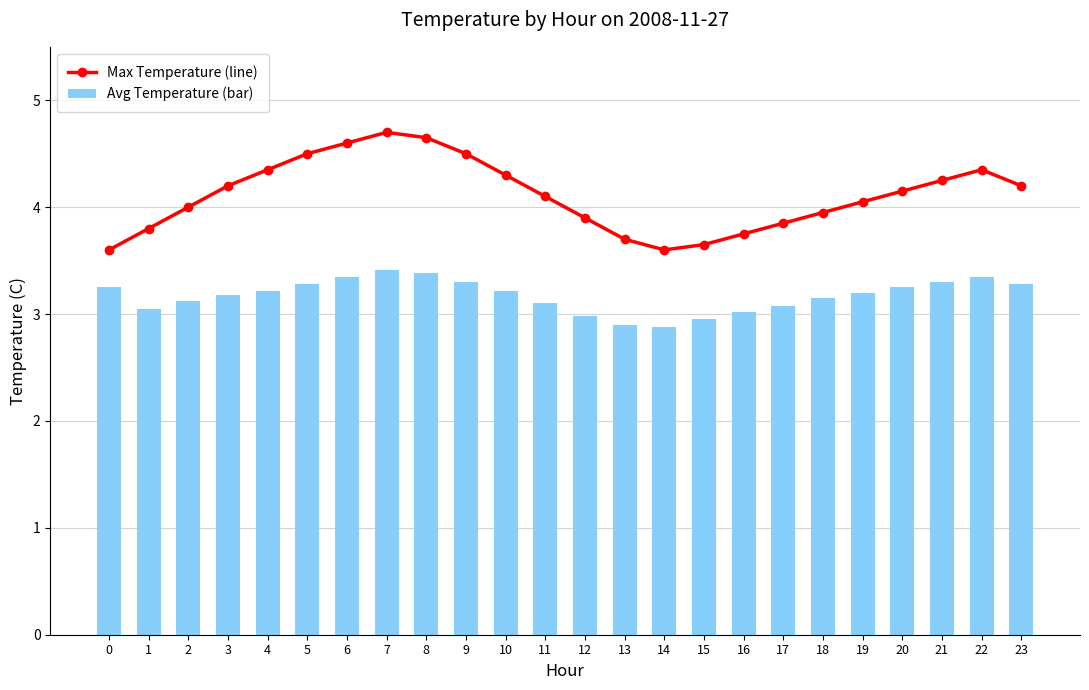

What value does the Avg Temperature (bar) series have at 16?

3.0